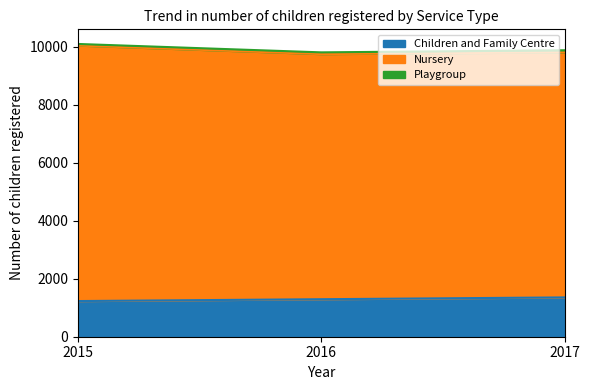

What is the approximate value of Children and Family Centre at 2015?

1229.5